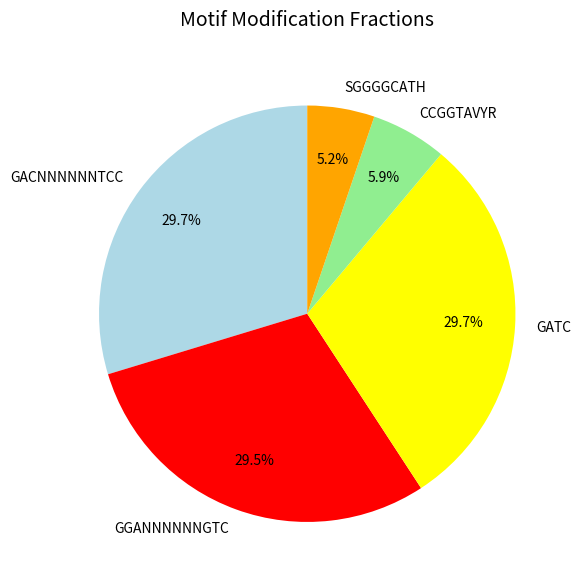

The SGGGGCATH slice represents 5% of the pie. True or false?

True